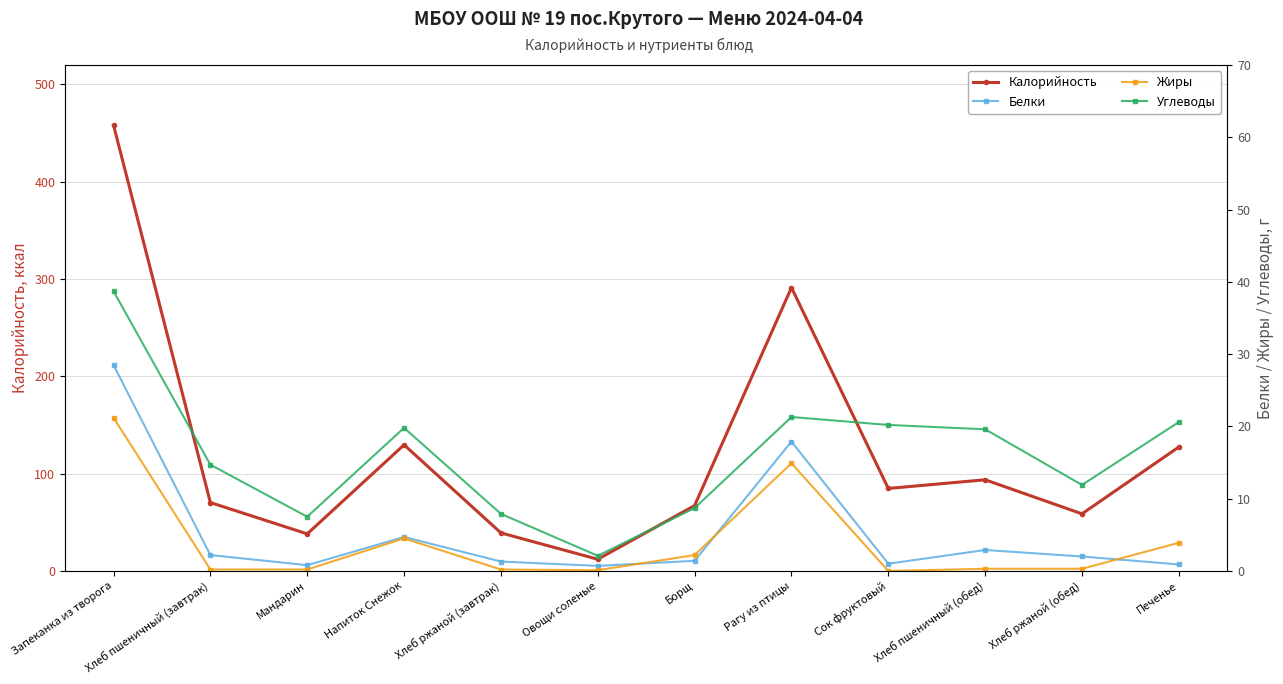

Which series has the largest range (max minus min)?

Калорийность